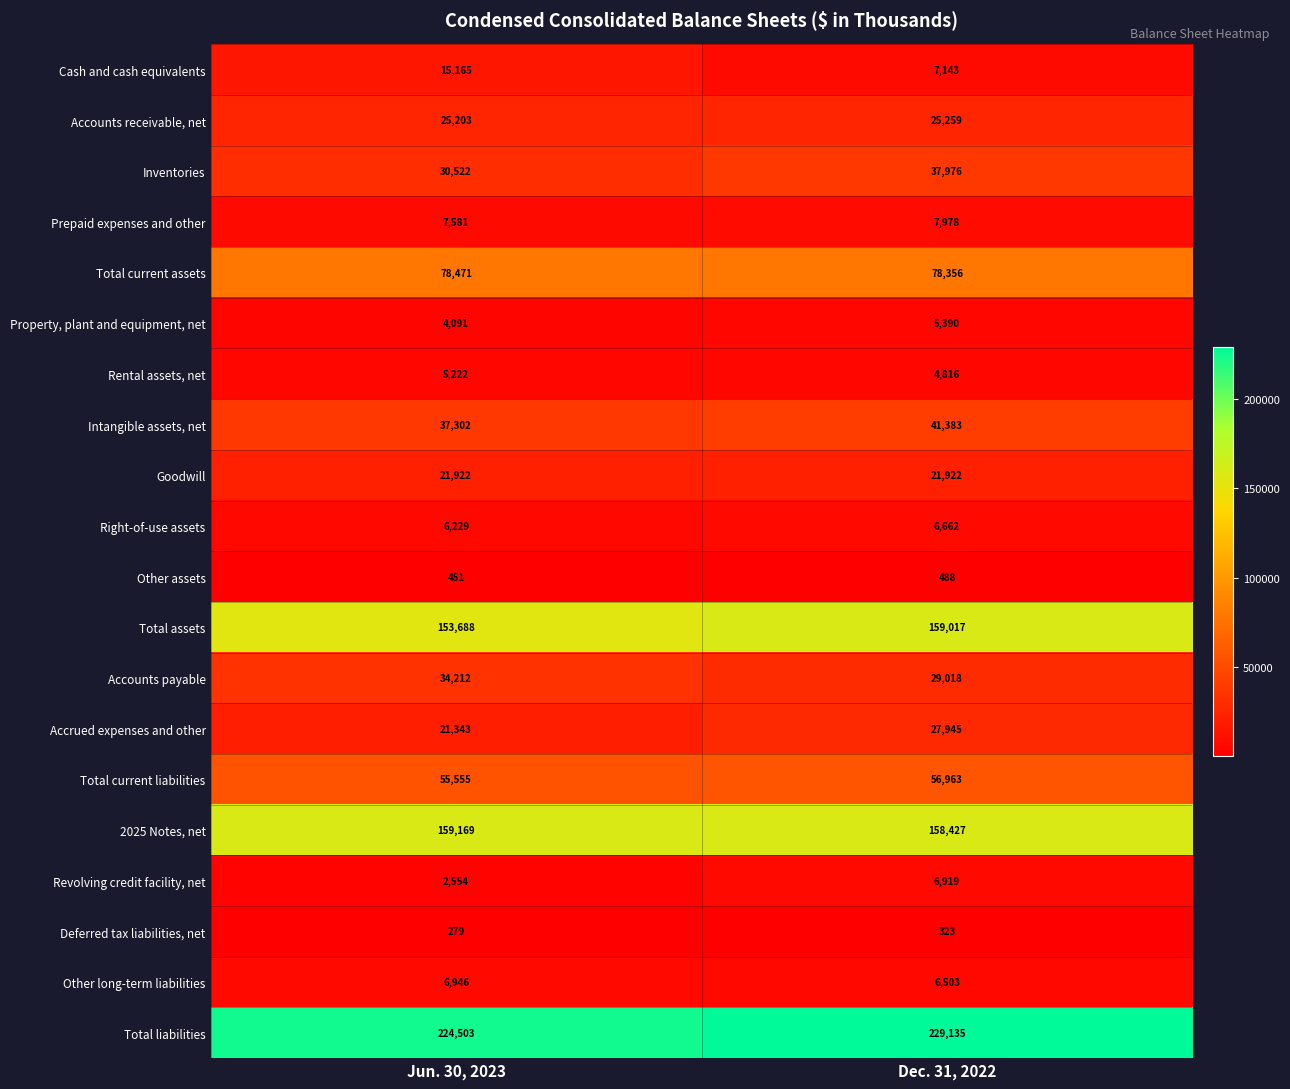

What is the sum of the Accrued expenses and other values at Dec. 31, 2022 and Jun. 30, 2023?

49288